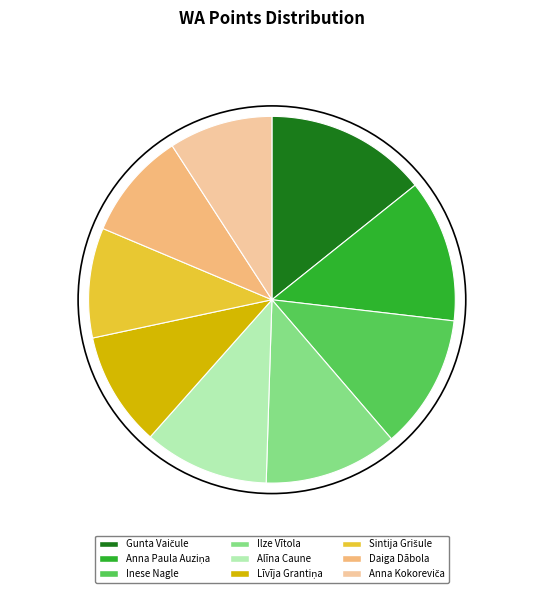

To the nearest percent, what is the average slice percentage?

11%